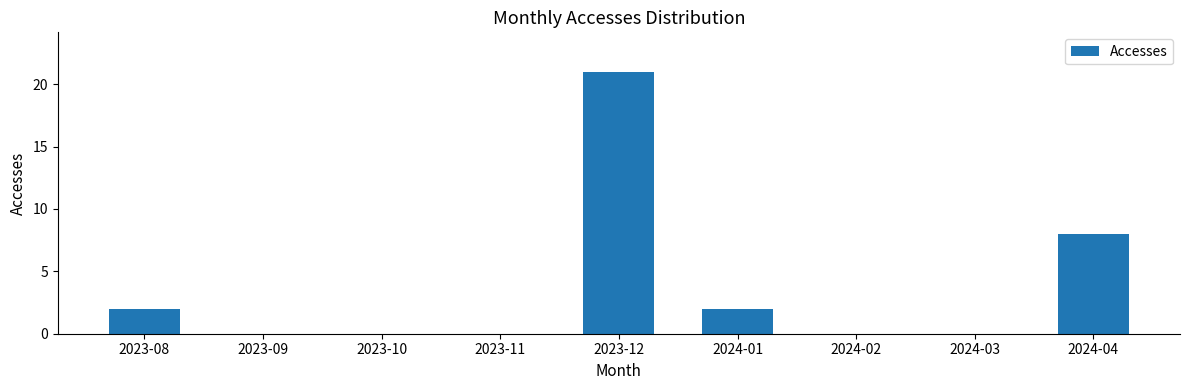

Which category has the highest value across all series?

2023-12